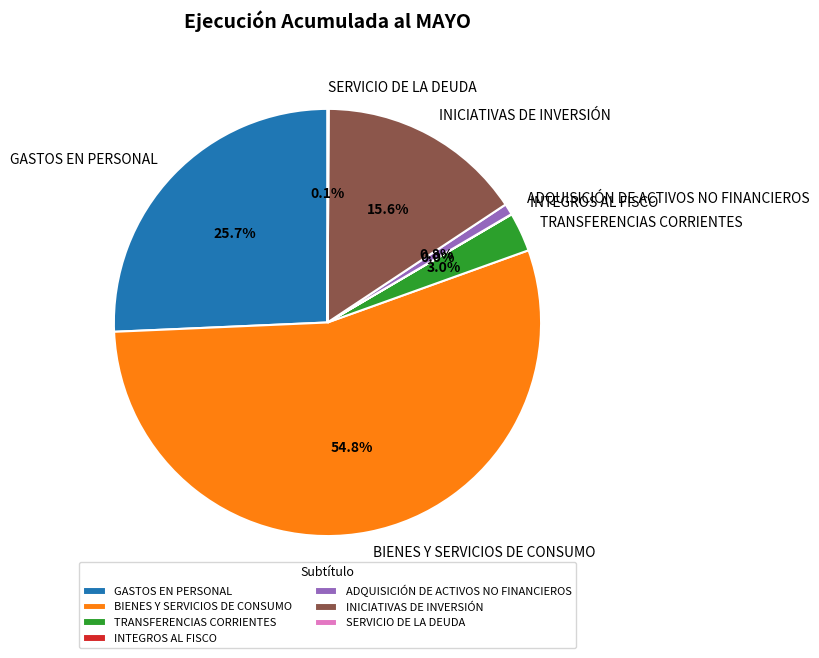

Which slice is the largest?

BIENES Y SERVICIOS DE CONSUMO